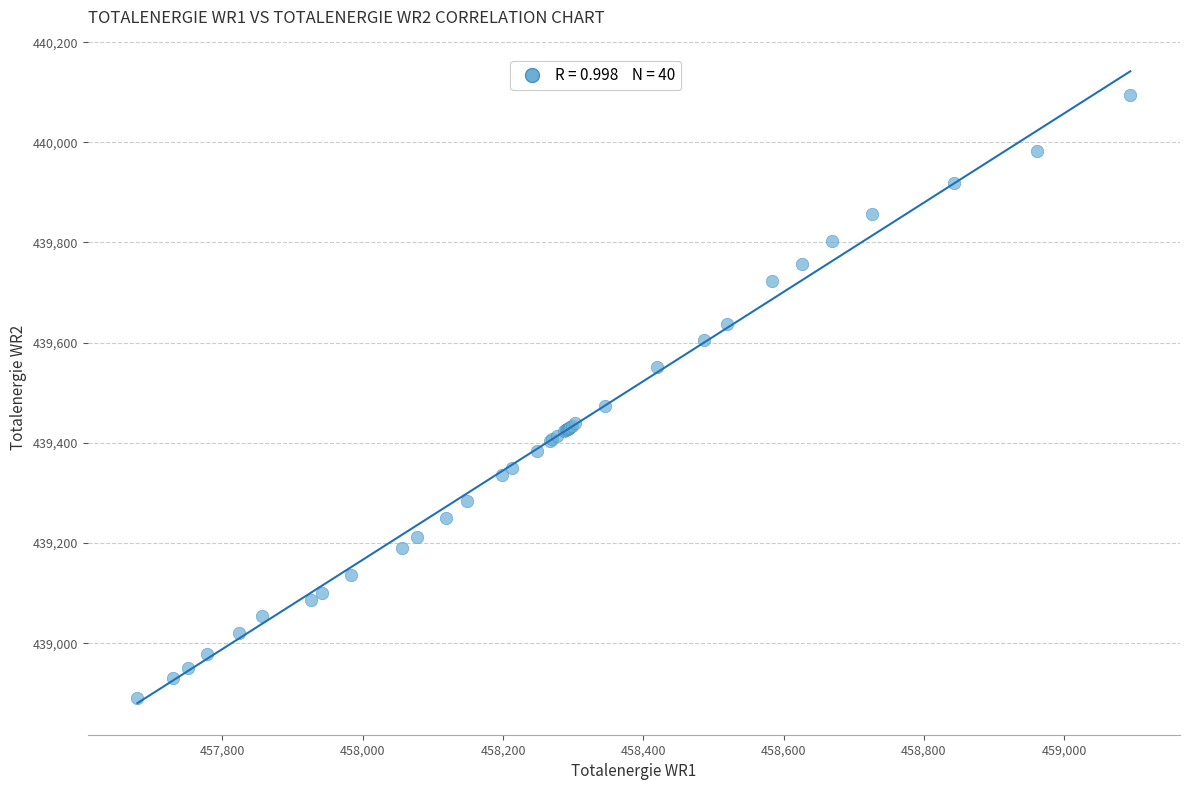

What Y value in the scatter plot is closest to 439492?

439473.0